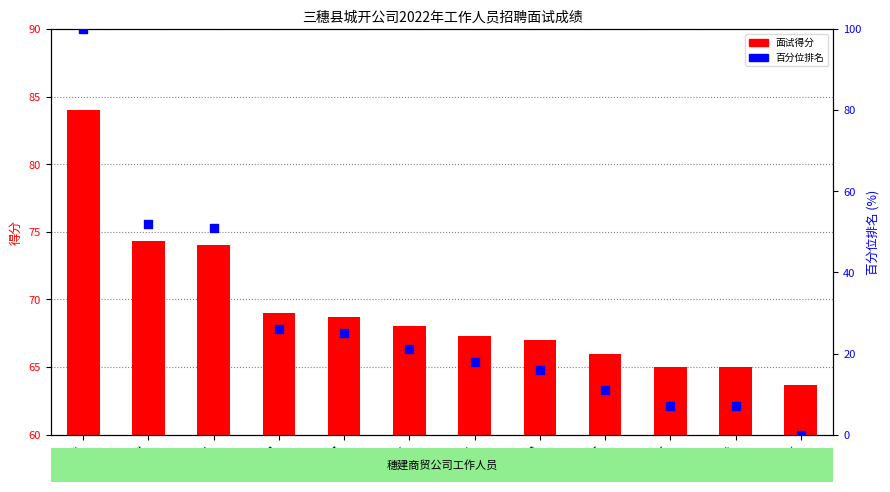

Which series has the largest Y range (max minus min)?

百分位排名